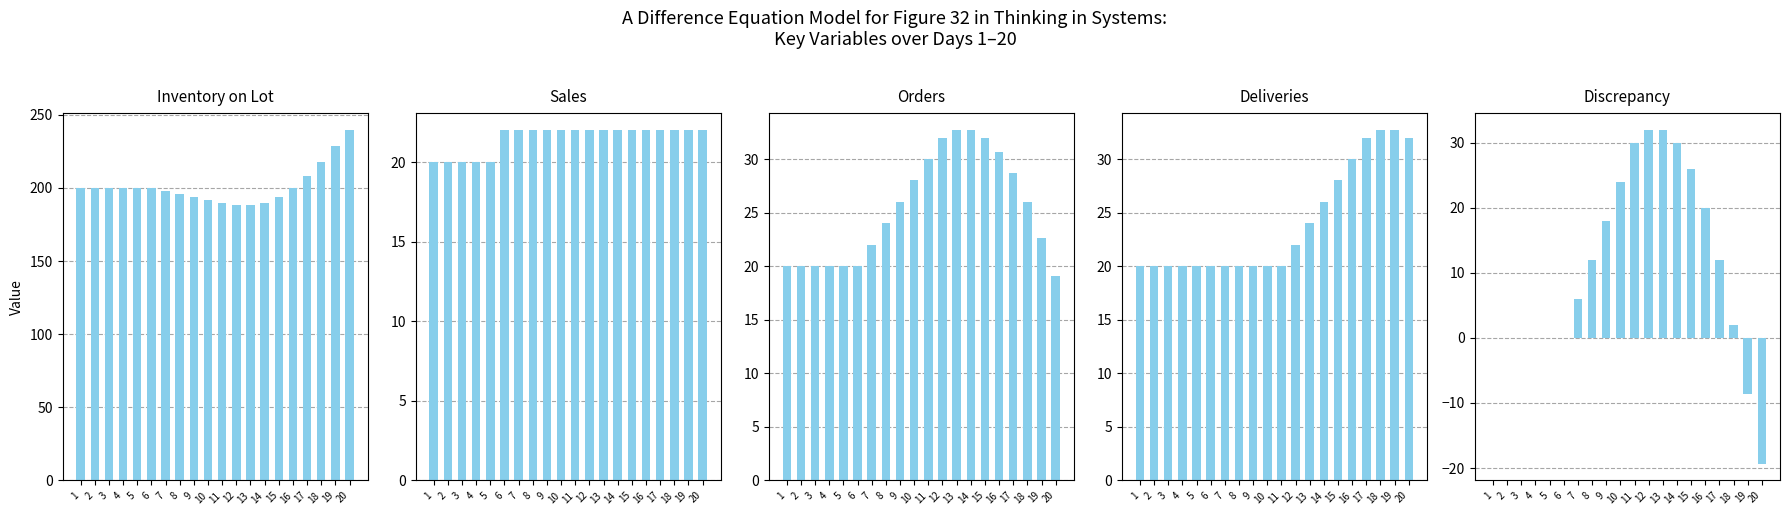

How many data points in Inventory on Lot are less than 200?

9